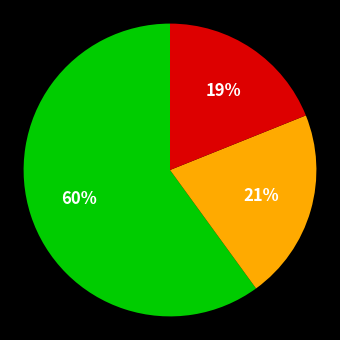

Is there a majority slice in this chart?

Yes